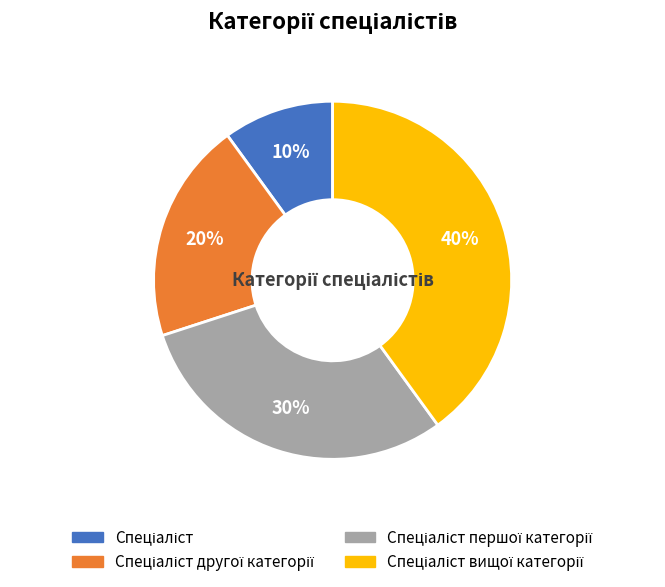

To the nearest percent, what is the difference between the largest and smallest slice percentages?

30%